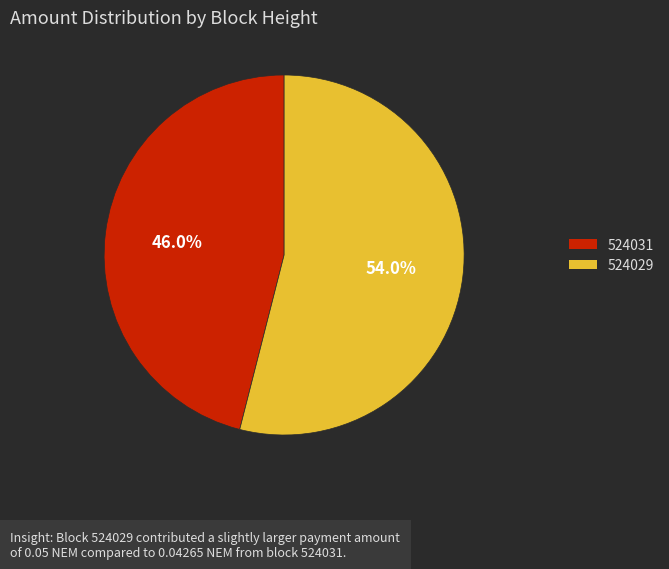

To the nearest percent, what is the combined percentage of 524029 and 524031?

100%